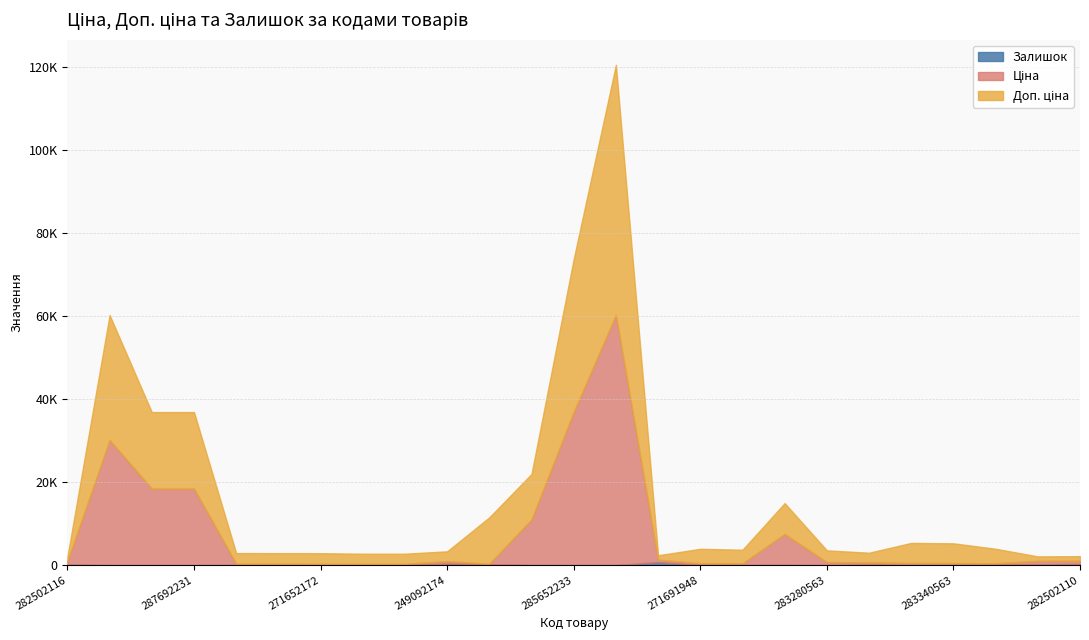

True or false: Доп. ціна and Ціна cross at least once.

False